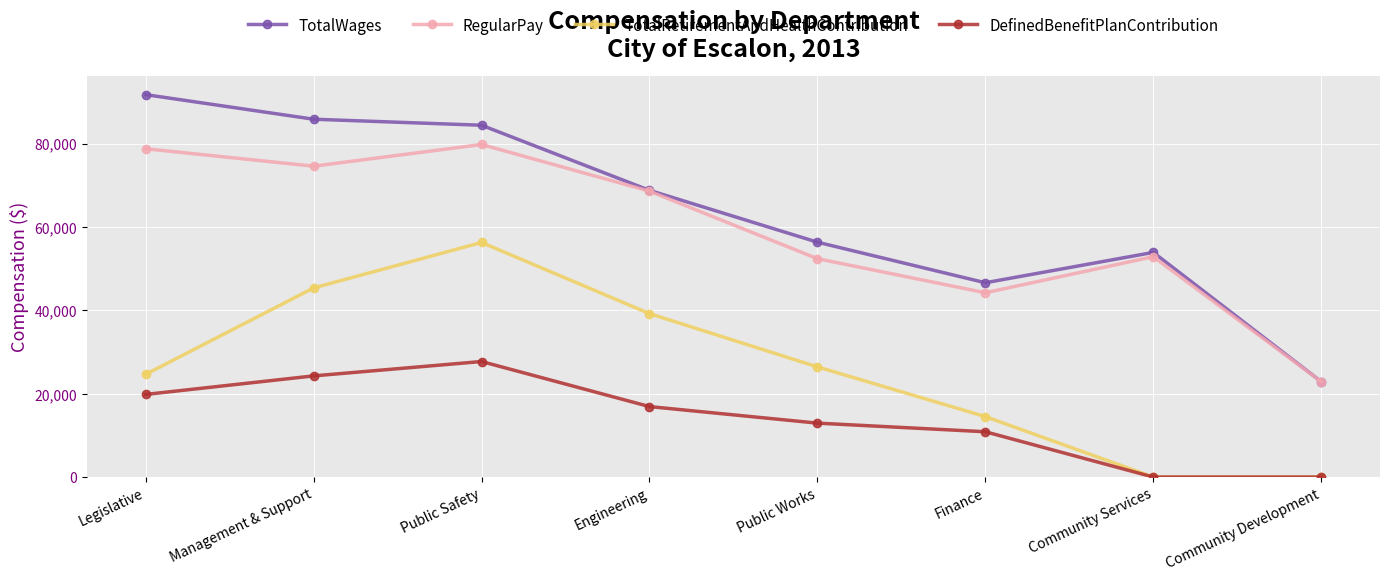

True or false: RegularPay has a value of 78750 at Legislative.

True